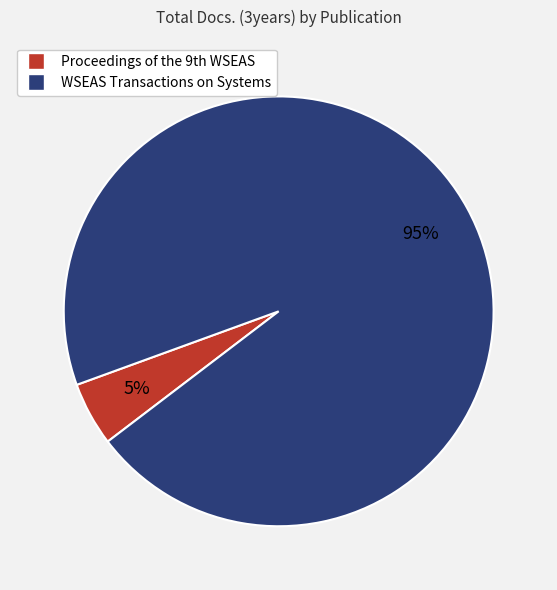

To the nearest percent, what portion does WSEAS Transactions on Systems represent?

95%